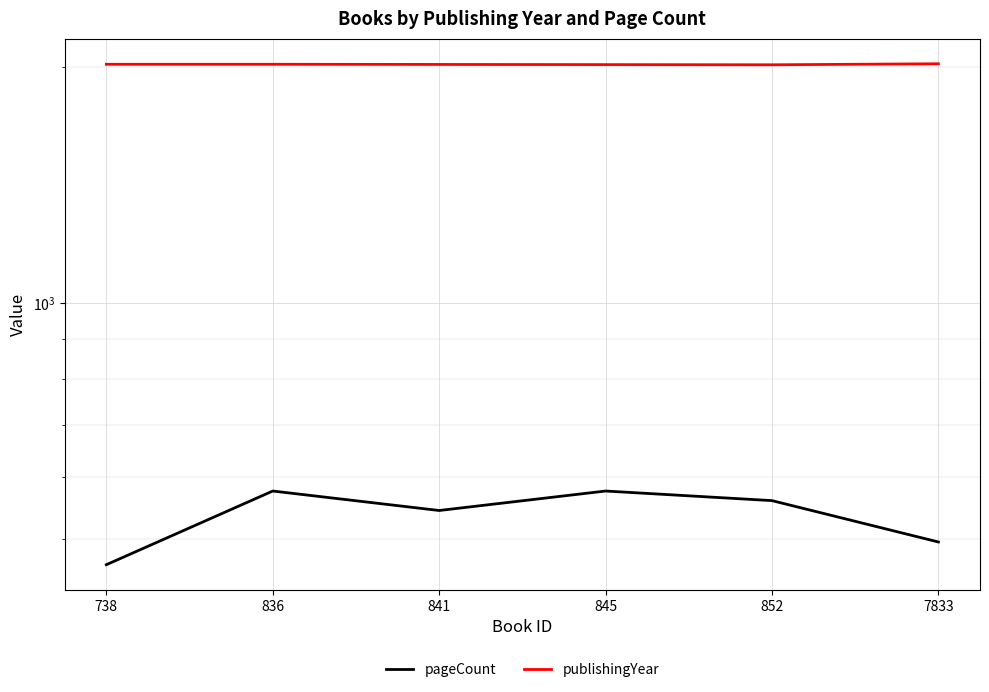

Rank the series at 852 from highest to lowest value.

publishingYear, pageCount